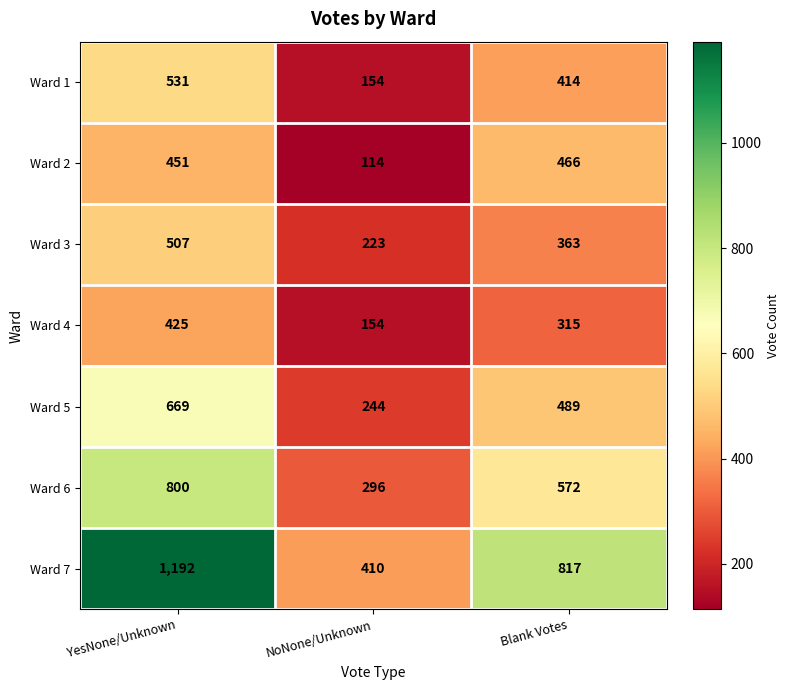

What is the difference between the Ward 5 values at YesNone/Unknown and Blank Votes?

180